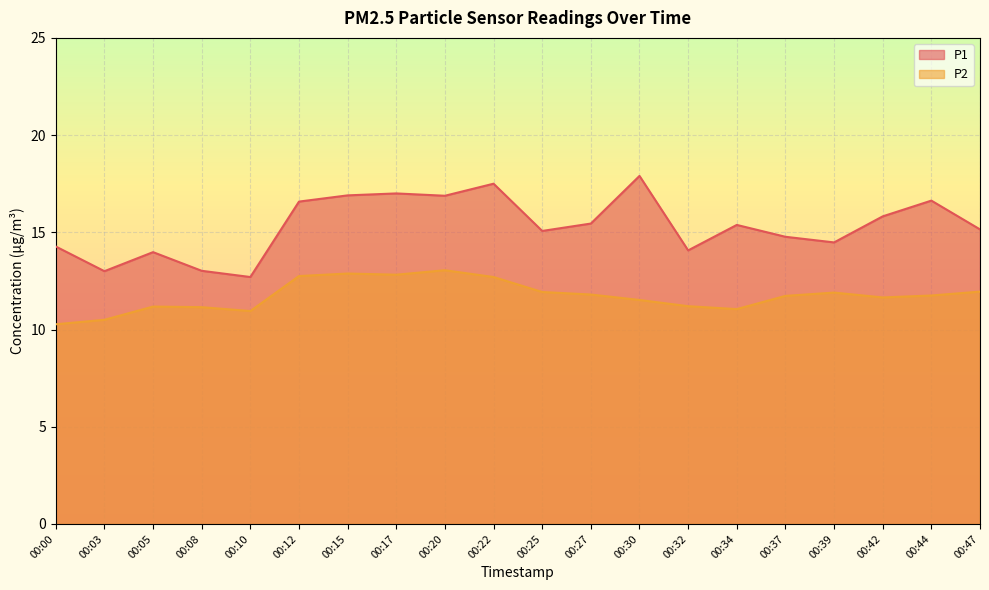

Between 00:00 and 00:20, which series saw the biggest shift?

P2